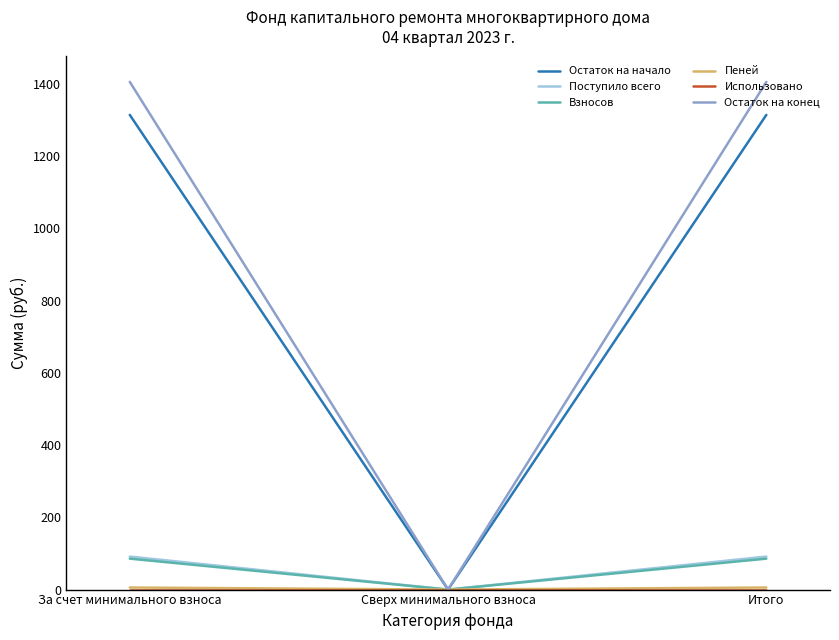

Which series has the largest total across all categories?

Остаток на конец